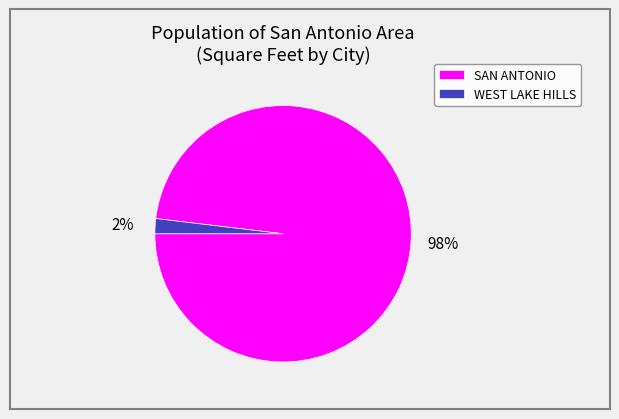

Which slice is the largest?

SAN ANTONIO